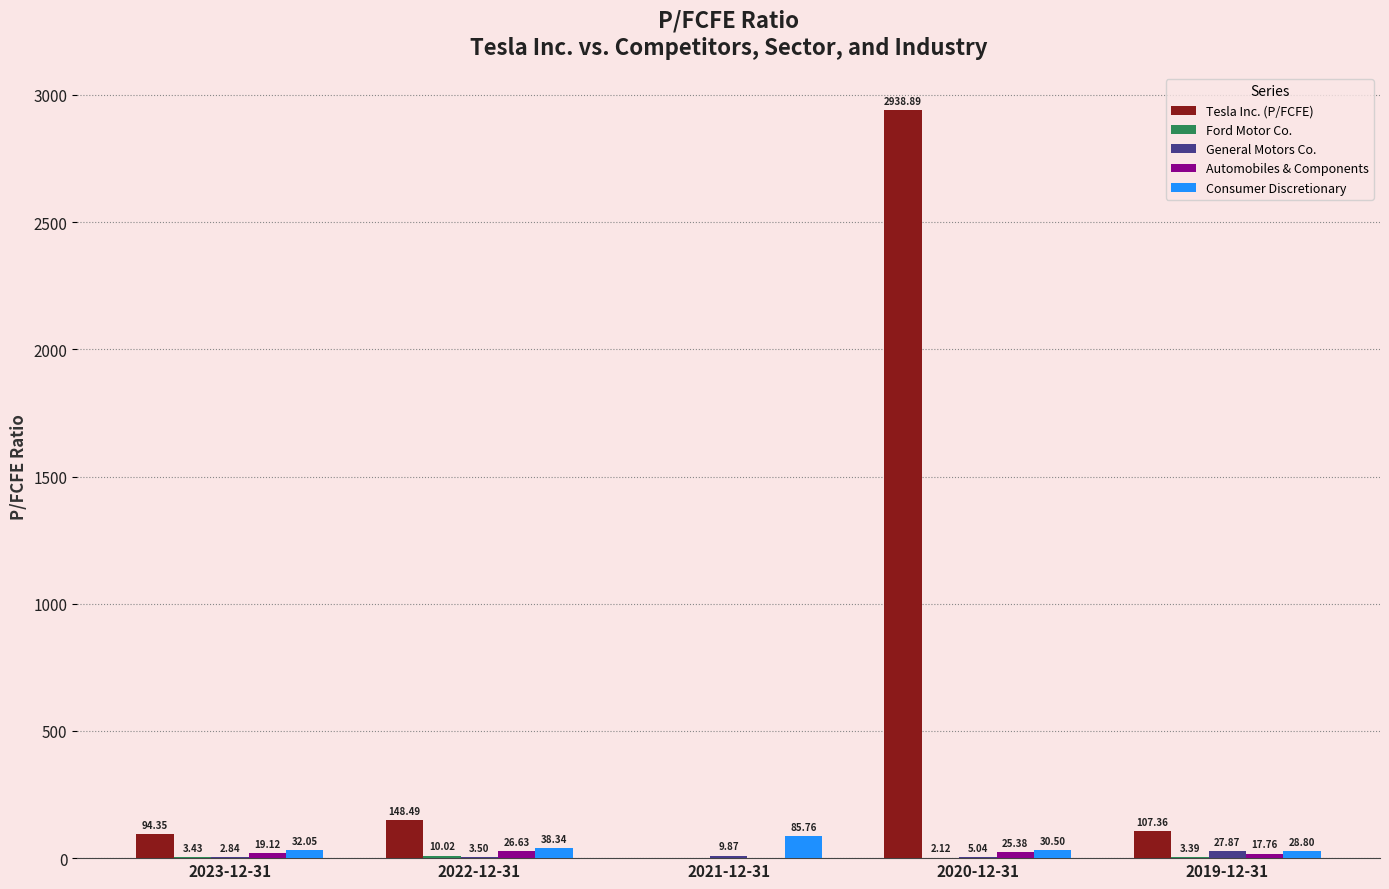

Between 2023-12-31 and 2022-12-31, which series saw the biggest shift?

Tesla Inc. (P/FCFE)